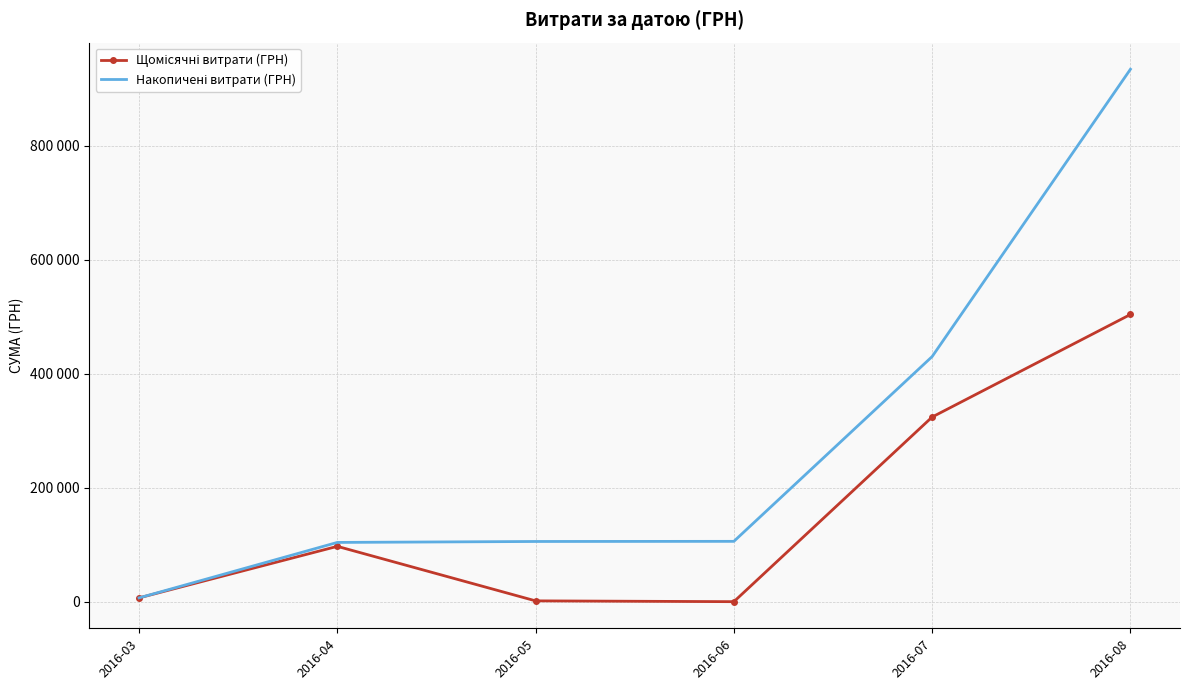

Rank the series at 2016-06 from lowest to highest value.

Щомісячні витрати (ГРН), Накопичені витрати (ГРН)